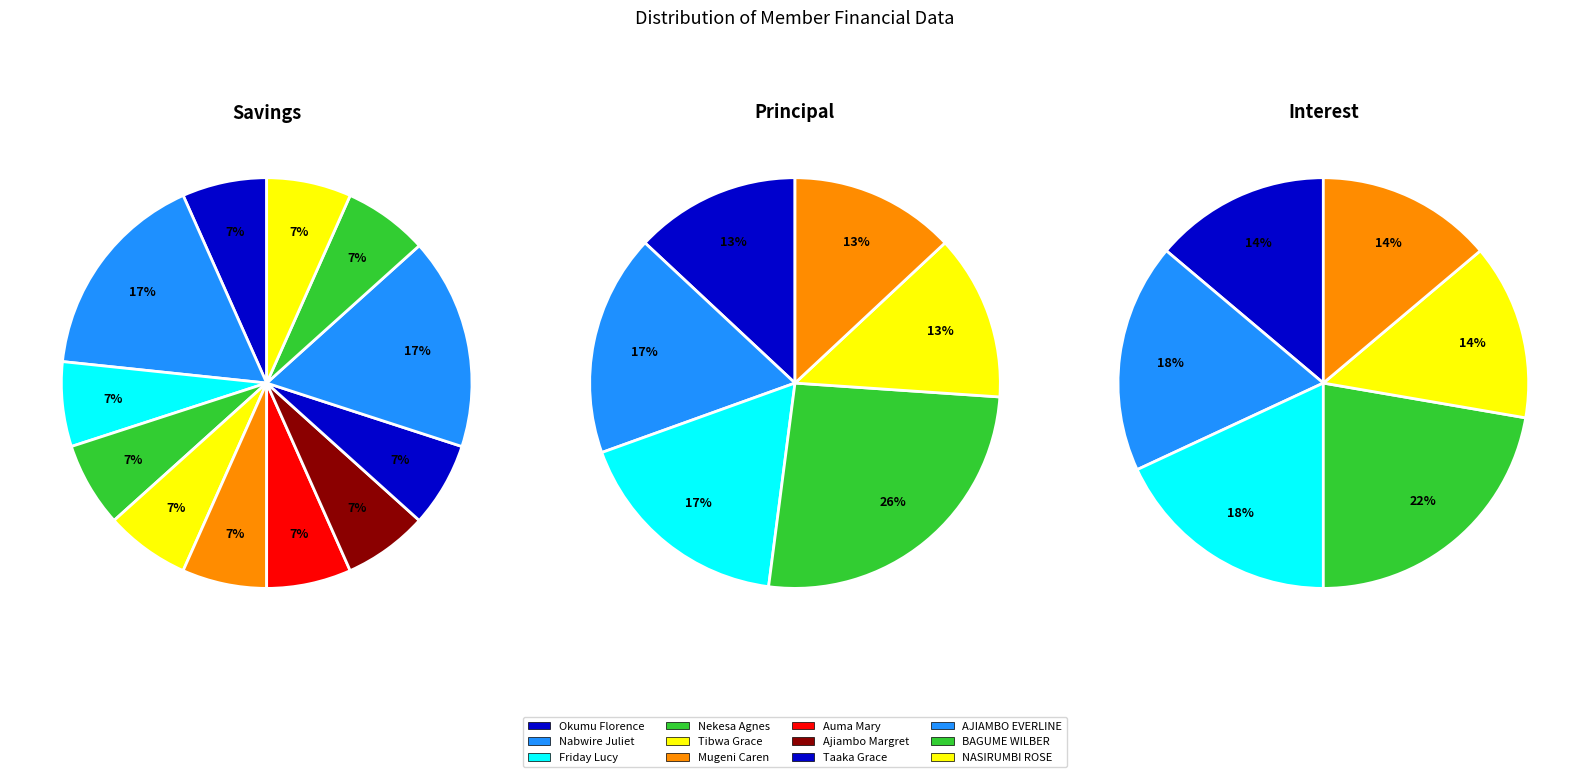

The Mugeni Caren slice represents 7% of the pie. True or false?

True